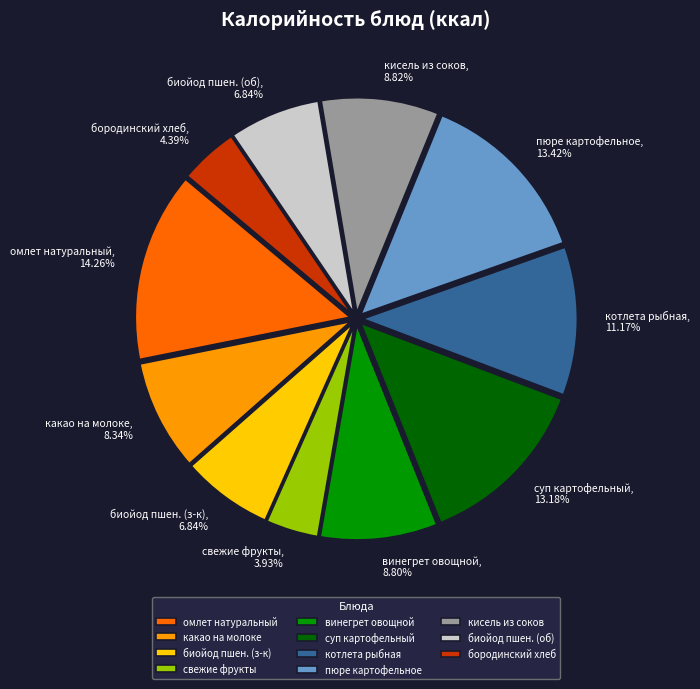

What is the ratio of the value at пюре картофельное, 13.42% to the value at какао на молоке, 8.34%?

1.6